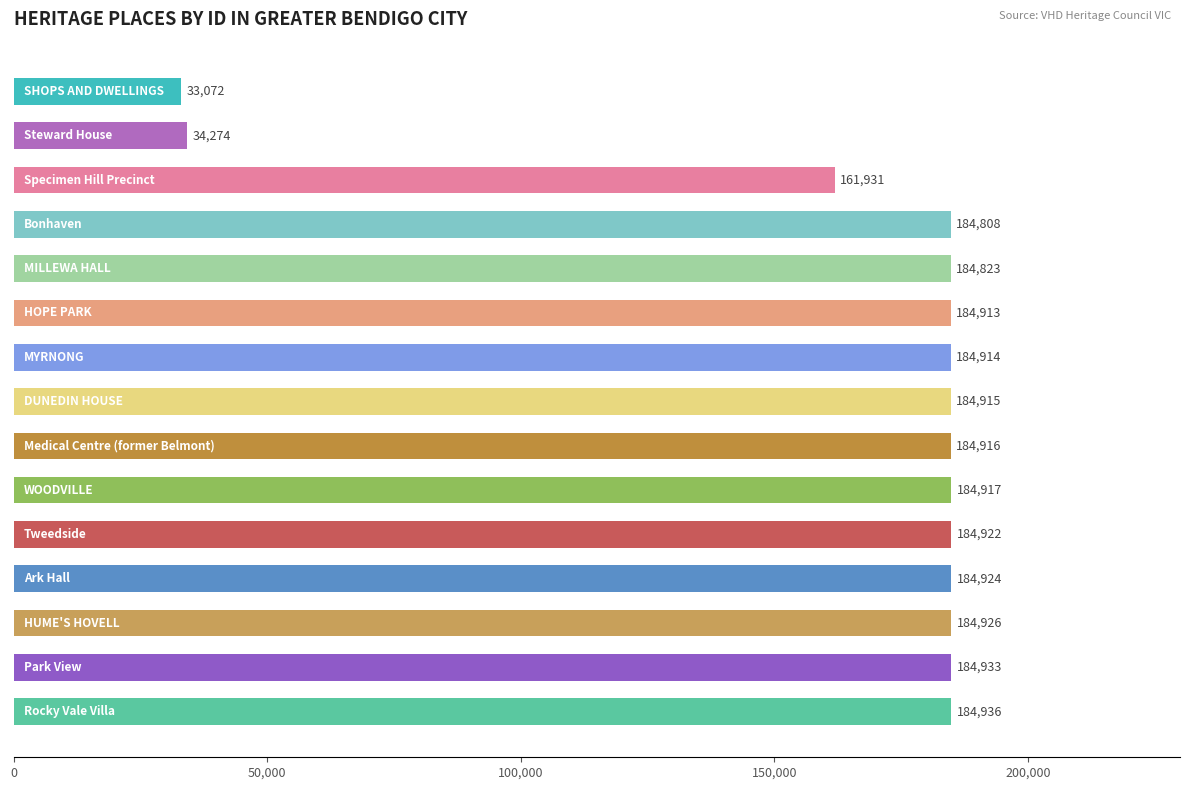

How many data points are less than 184915?

7